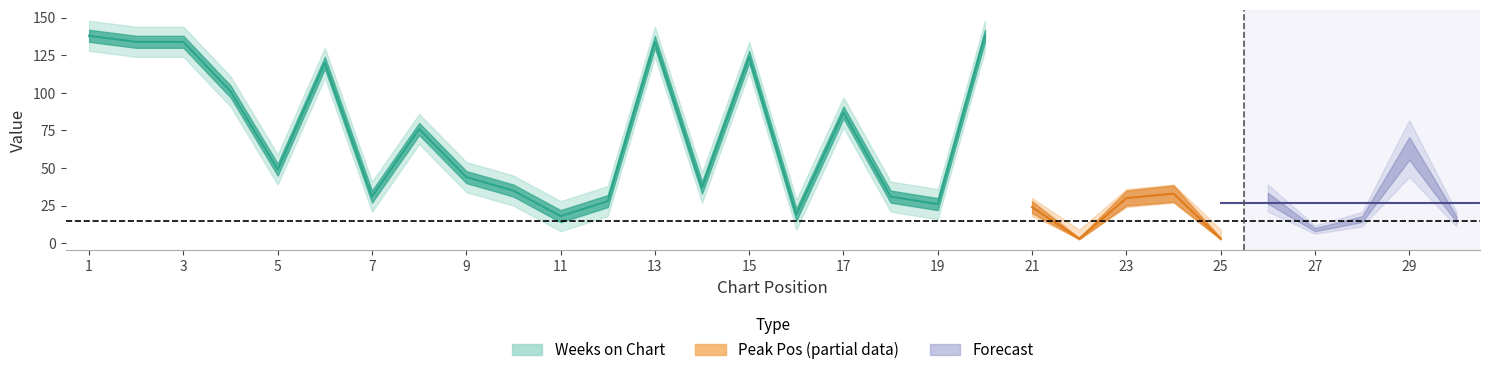

Is the value of Weeks on Chart at 25 greater than the value of Peak Position at 18?

Yes